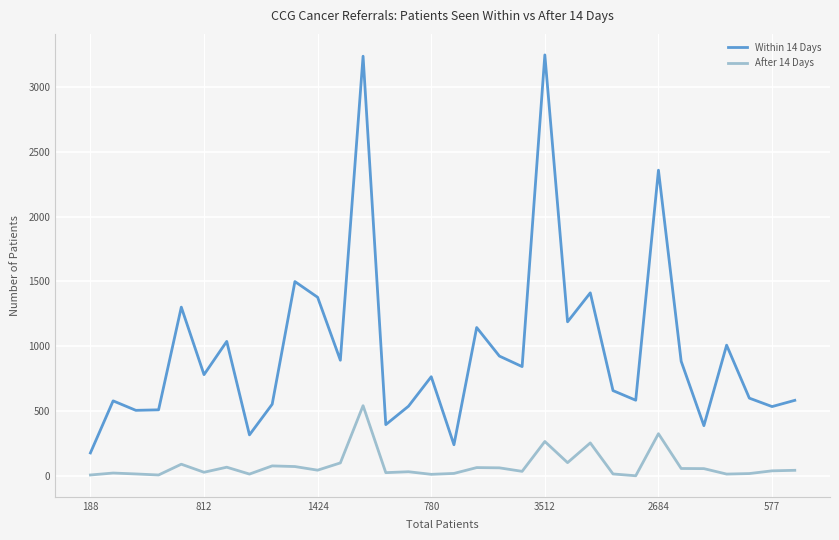

Which series has the largest total across all categories?

Within 14 Days